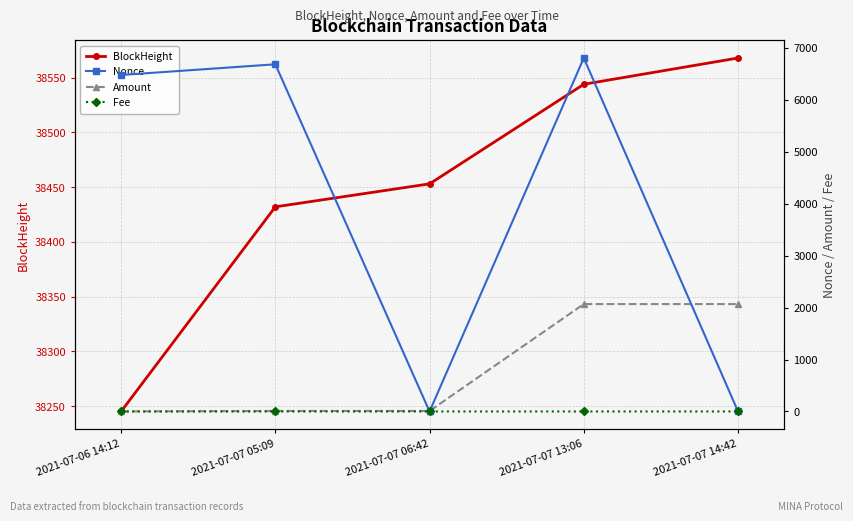

Which has a higher value, 2021-07-06 14:12 or 2021-07-07 06:42?

2021-07-07 06:42